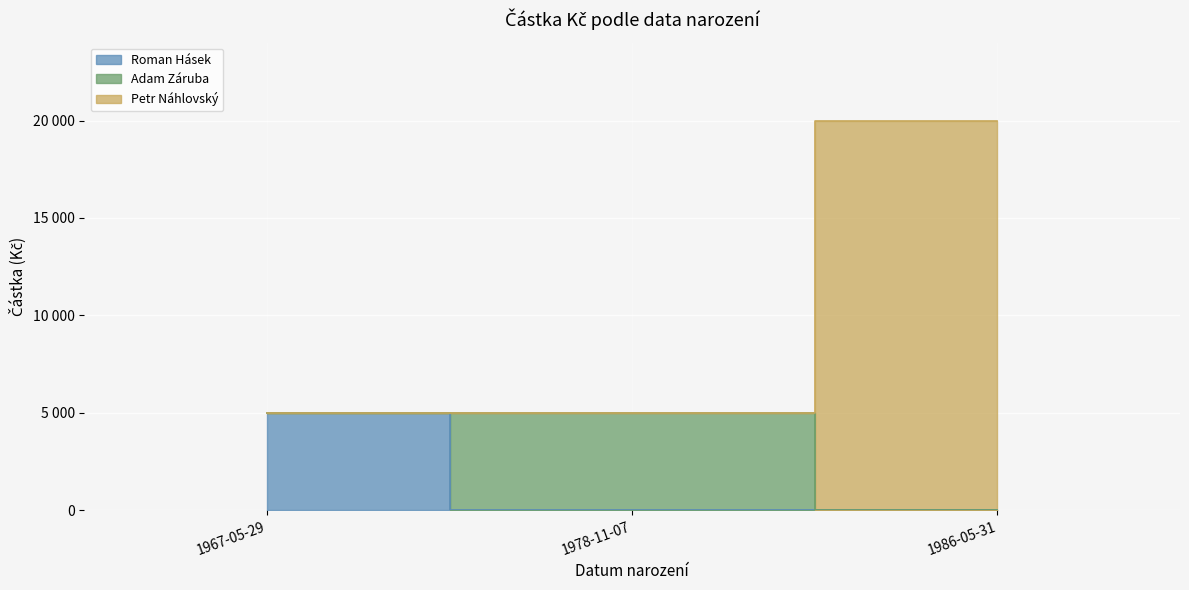

Which category has the lowest value across all series?

1967-05-29